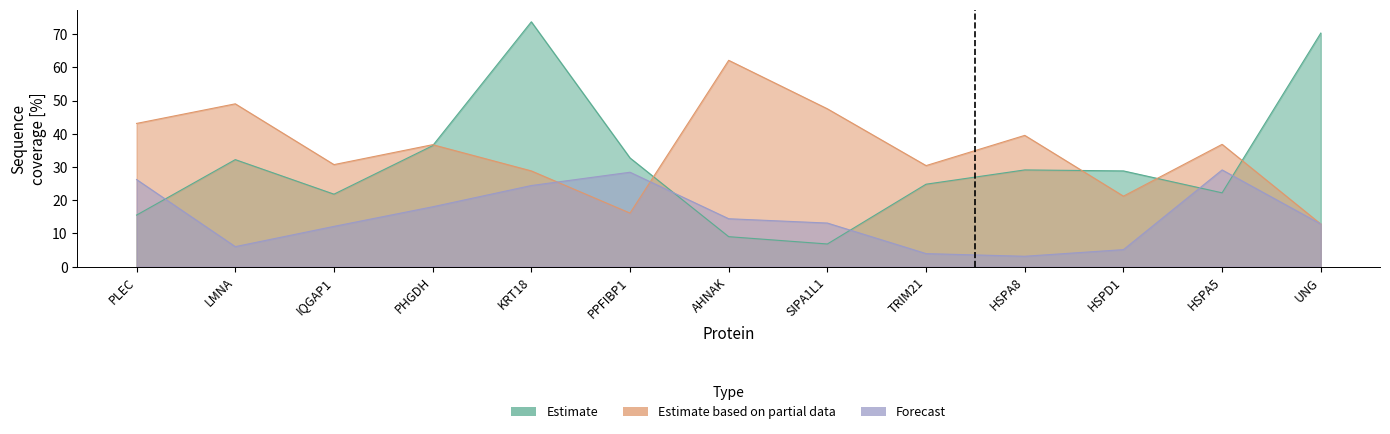

List the series in order of their peak value, highest first.

Estimate, Estimate based on partial data, Forecast